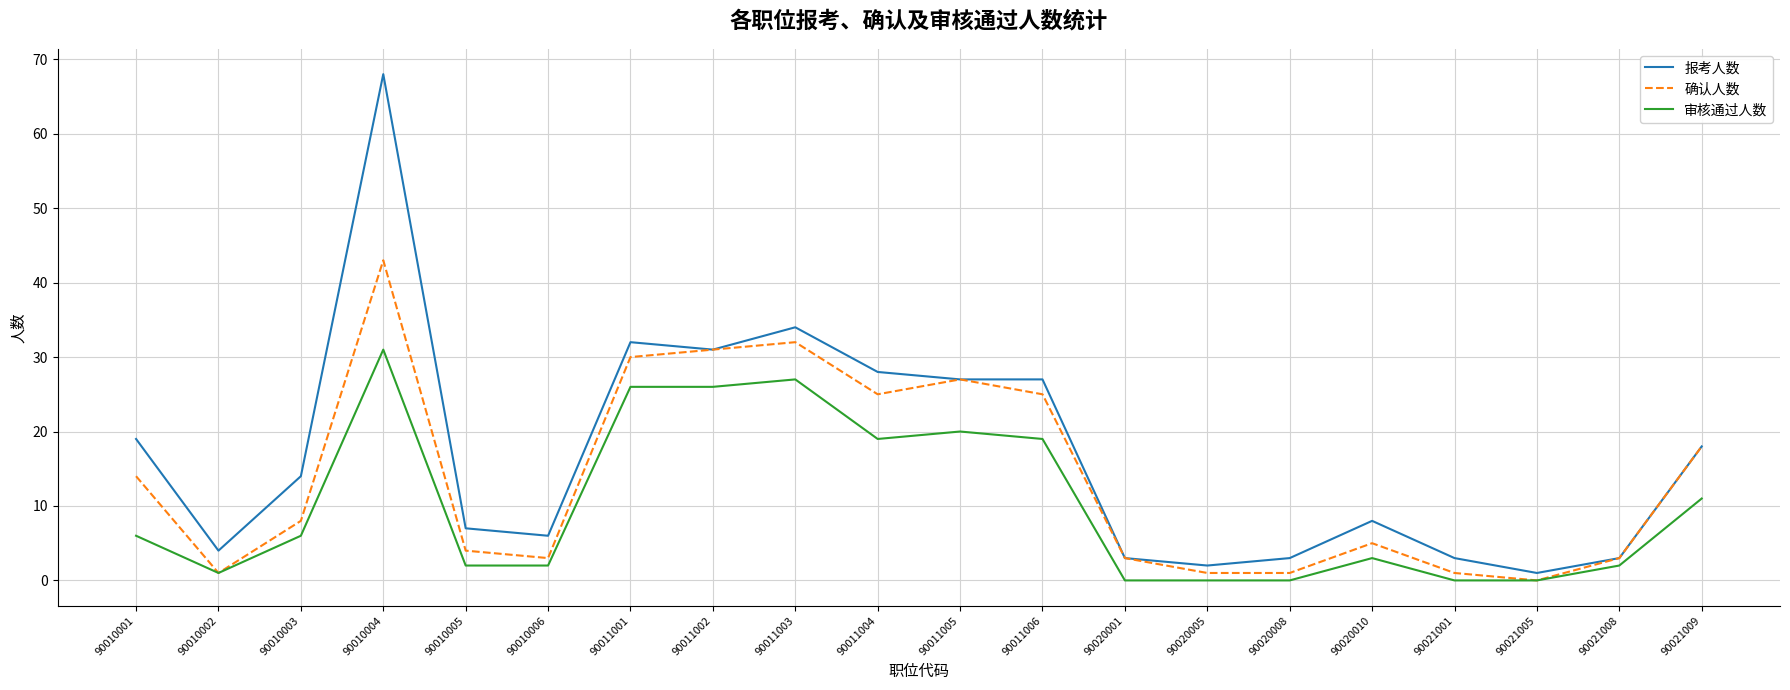

What are all the series names shown in the legend?

报考人数, 确认人数, 审核通过人数